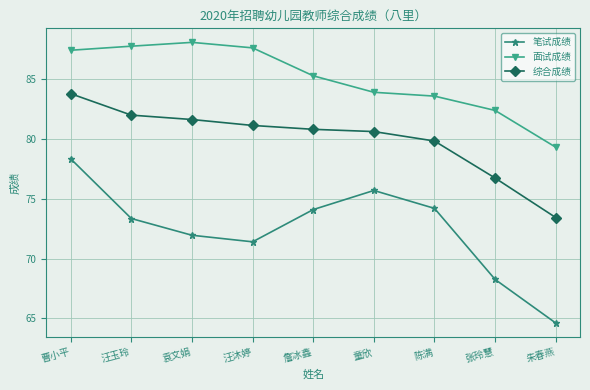

True or false: 综合成绩 and 笔试成绩 intersect in this chart.

False